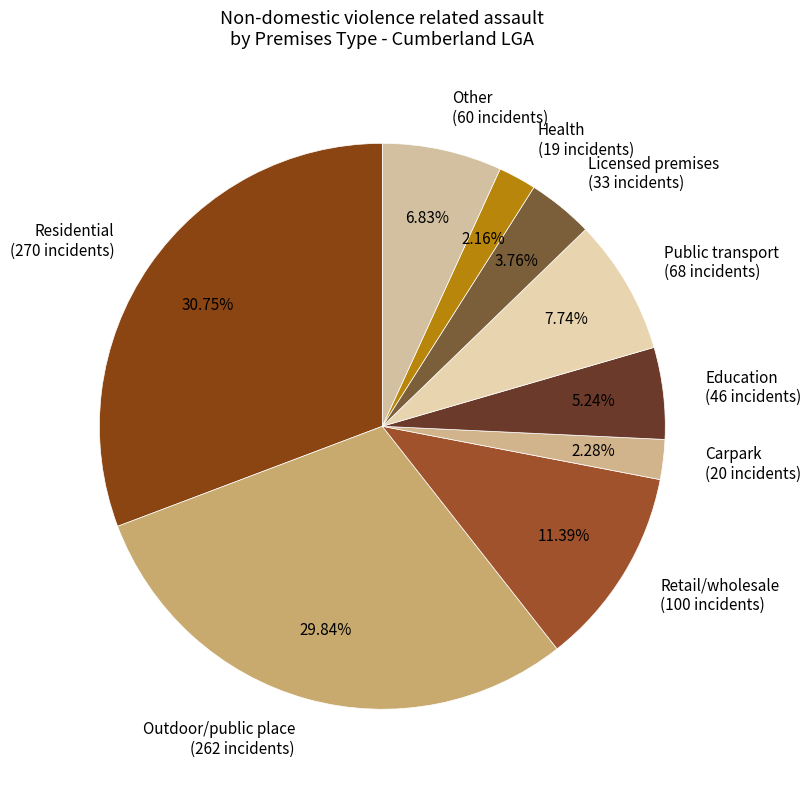

To the nearest percent, what portion does Other represent?

7%